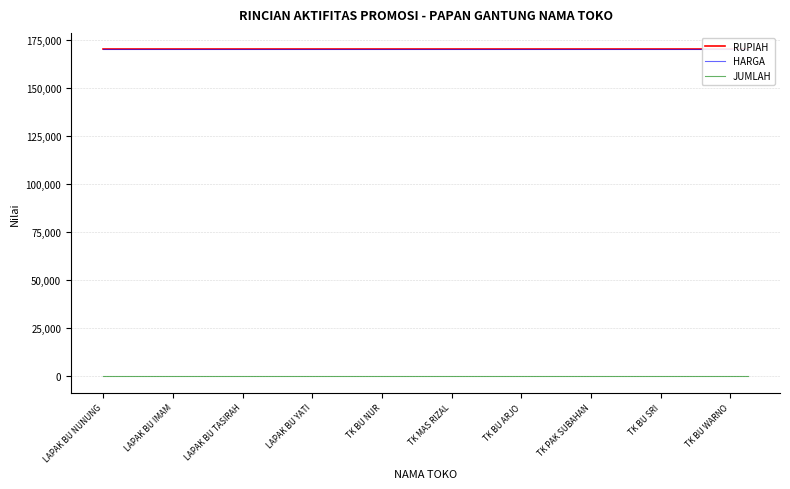

Reading right to left, list all the values displayed in this chart.

RUPIAH: 170000	170000	170000	170000	170000	170000	170000	170000	170000	170000	170000	170000	170000	170000	170000	170000	170000	170000	170000	170000	170000	170000	170000	170000	170000	170000	170000	170000	170000	170000	170000	170000	170000	170000	170000	170000	170000	170000
HARGA: 170000	170000	170000	170000	170000	170000	170000	170000	170000	170000	170000	170000	170000	170000	170000	170000	170000	170000	170000	170000	170000	170000	170000	170000	170000	170000	170000	170000	170000	170000	170000	170000	170000	170000	170000	170000	170000	170000
JUMLAH: 1	1	1	1	1	1	1	1	1	1	1	1	1	1	1	1	1	1	1	1	1	1	1	1	1	1	1	1	1	1	1	1	1	1	1	1	1	1